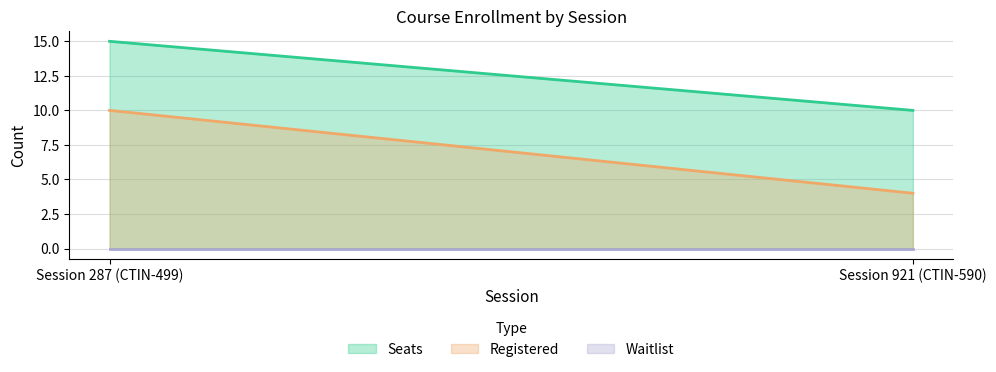

Is the value of Waitlist at 287 greater than the value of Seats at 287?

No